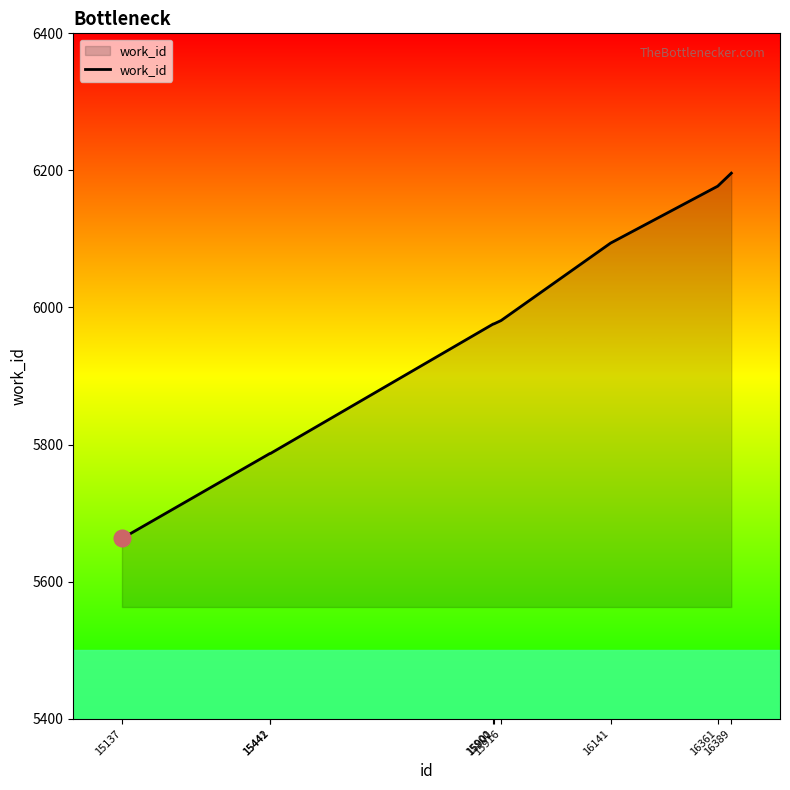

What is the smallest value displayed?

5663